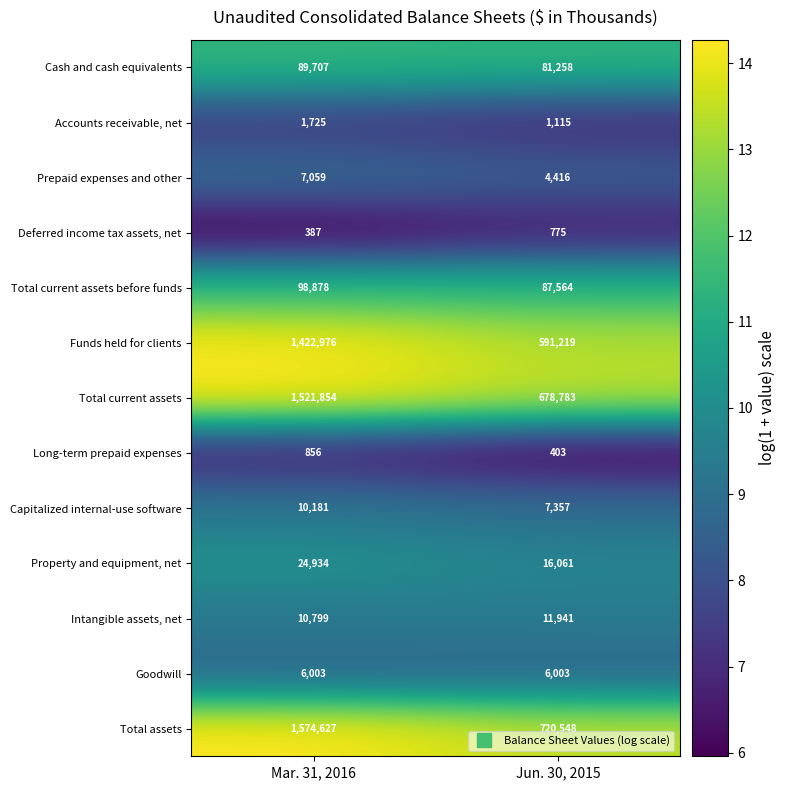

Reading left to right, transcribe all the data shown in this chart.

Cash and cash equivalents: 89707	81258
Accounts receivable, net: 1725	1115
Prepaid expenses and other: 7059	4416
Deferred income tax assets, net: 387	775
Total current assets before funds: 98878	87564
Funds held for clients: 1422976	591219
Total current assets: 1521854	678783
Long-term prepaid expenses: 856	403
Capitalized internal-use software: 10181	7357
Property and equipment, net: 24934	16061
Intangible assets, net: 10799	11941
Goodwill: 6003	6003
Total assets: 1574627	720548